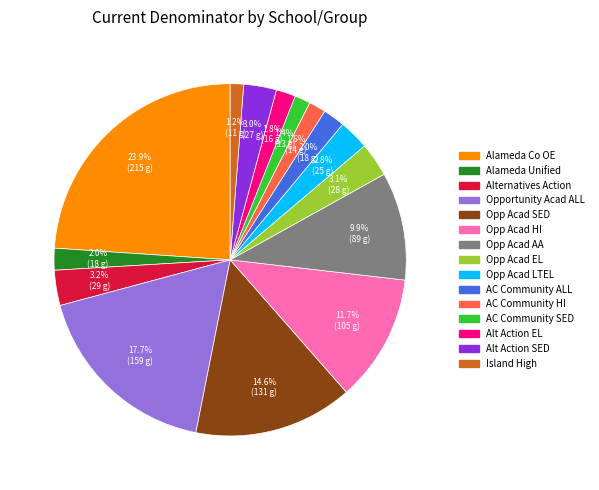

Count the number of slices in the pie.

15